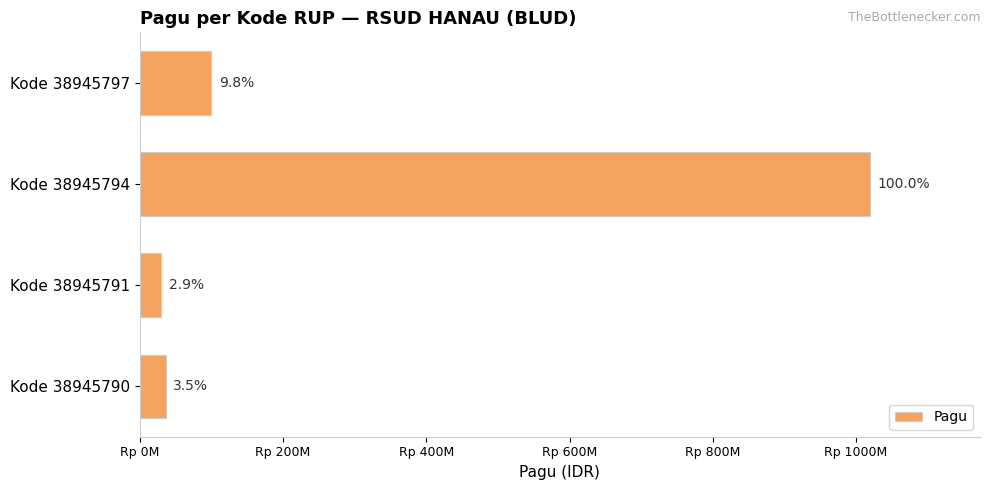

What is the average value?

296500000